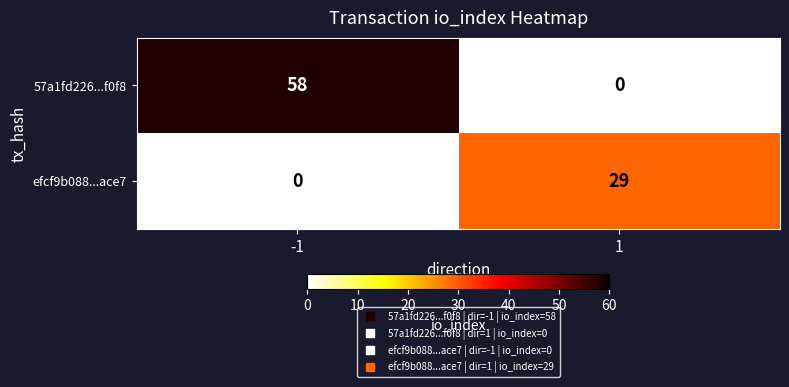

What is the sum of all efcf9b088...ace7 values?

29